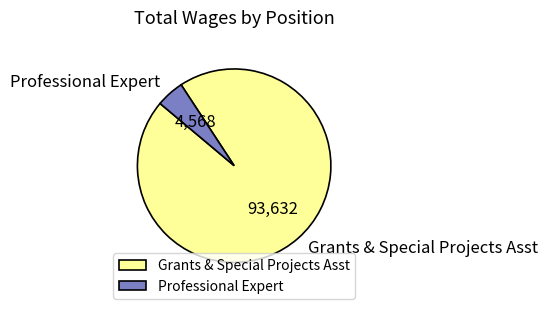

How many segments does this pie chart have?

2